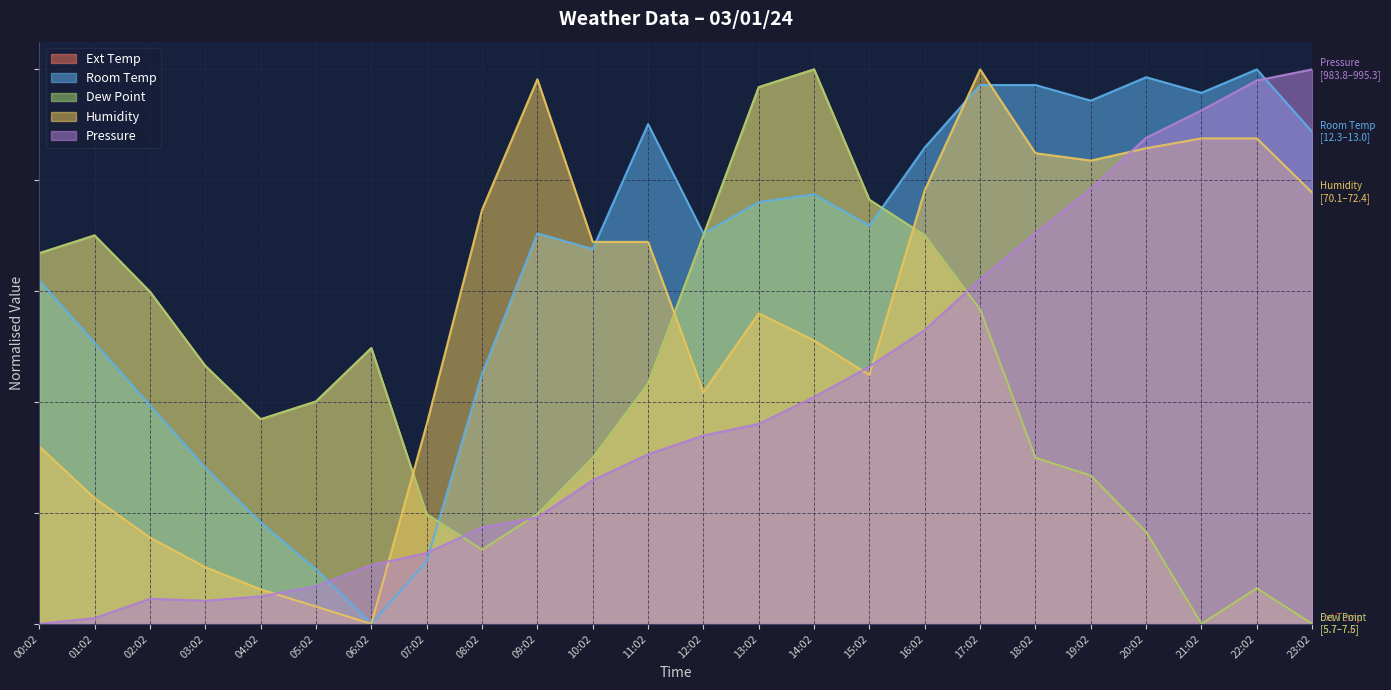

What is the difference between the maximum and minimum values in the Room Temp series?

1.0